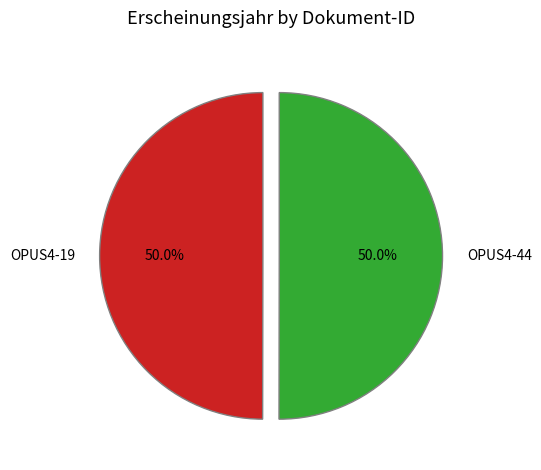

What percentage is NOT represented by OPUS4-44?

50.0%